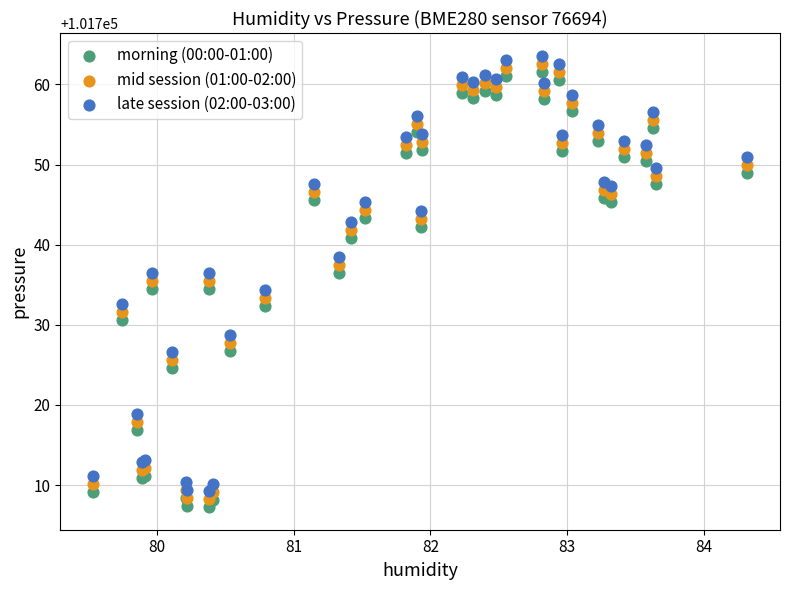

What are all the series names shown in the legend?

morning (00:00-01:00), mid session (01:00-02:00), late session (02:00-03:00)